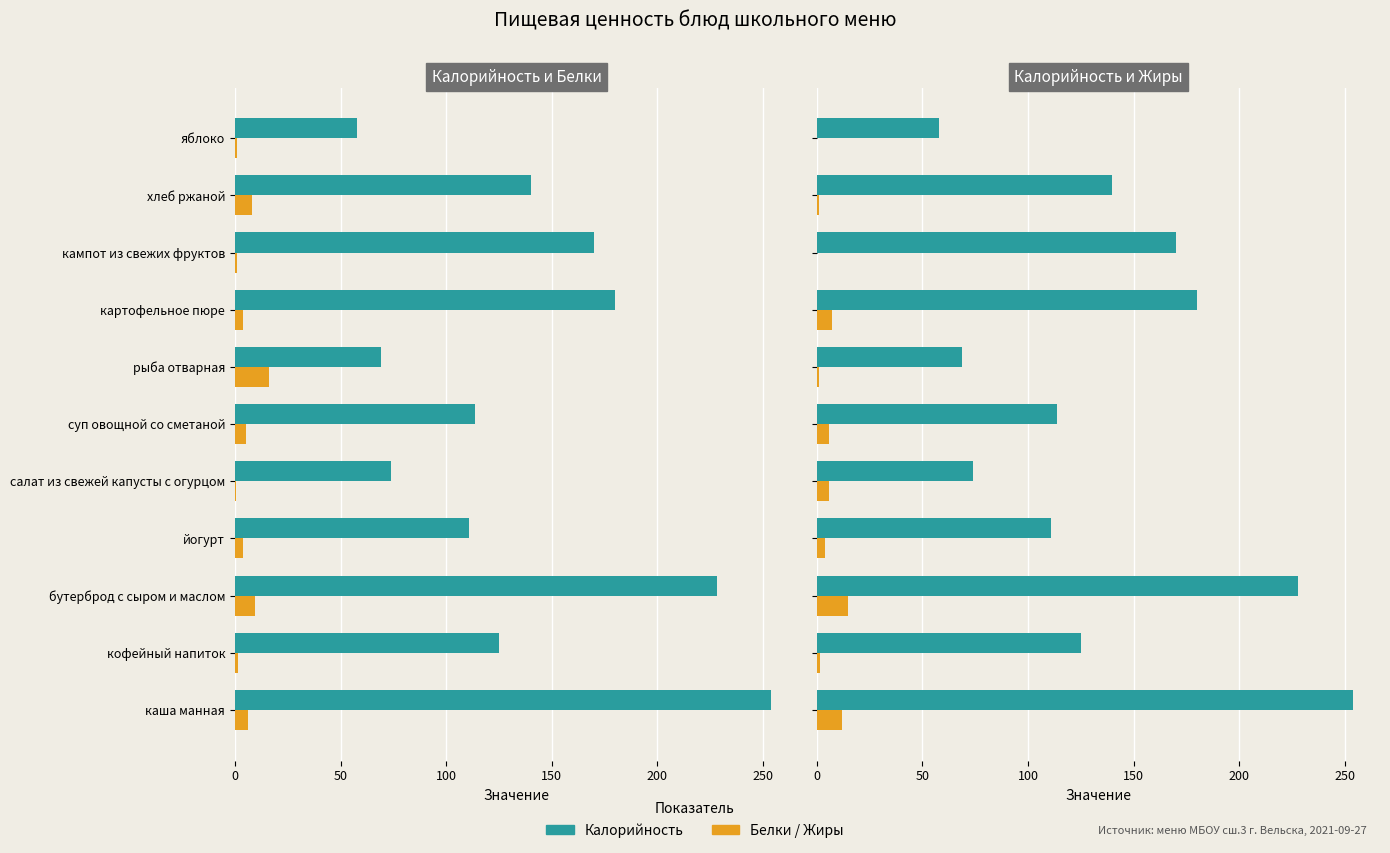

The value of Калорийность at картофельное пюре is 37.5. True or false?

False